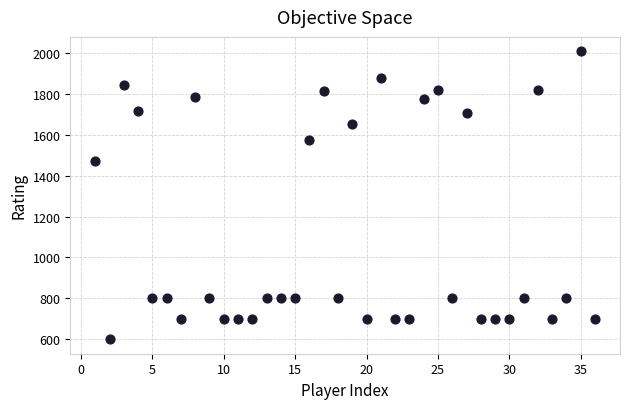

What Y value in the scatter plot is closest to 1304?

1473